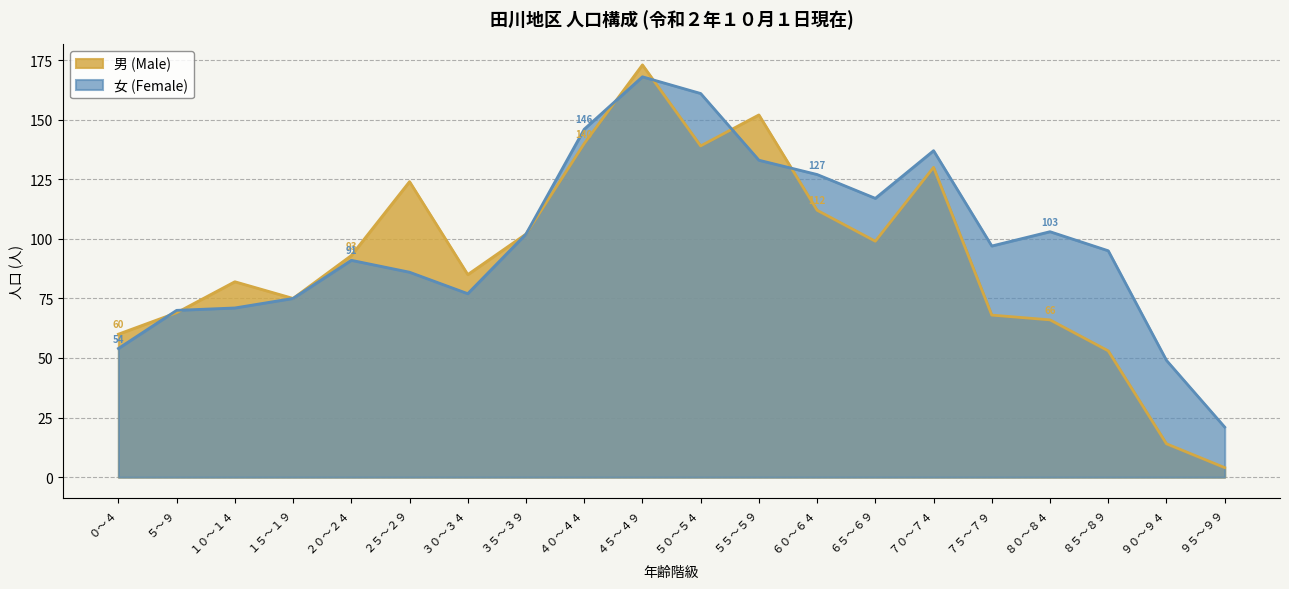

How many lines are shown in the chart?

2